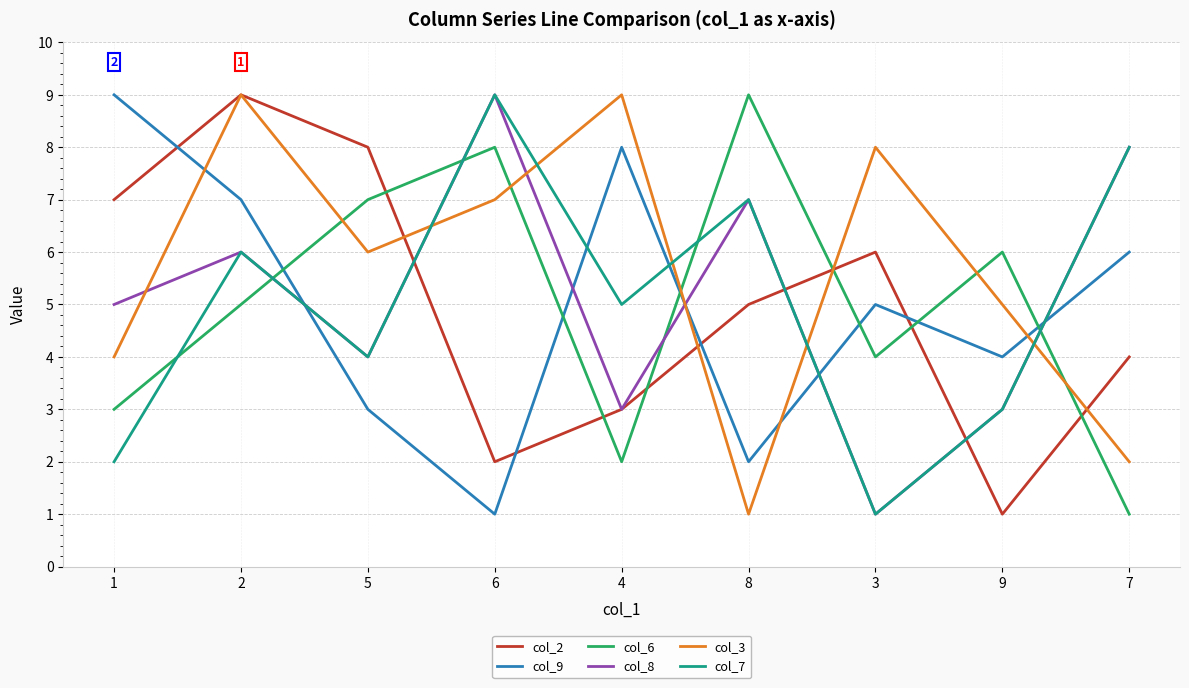

What is the difference between the maximum and minimum values in the col_9 series?

8